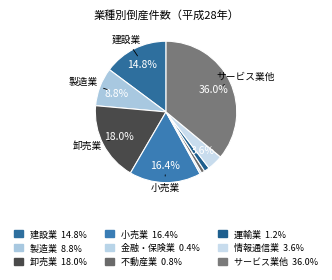

Between サービス業他 and 製造業, which is larger?

サービス業他